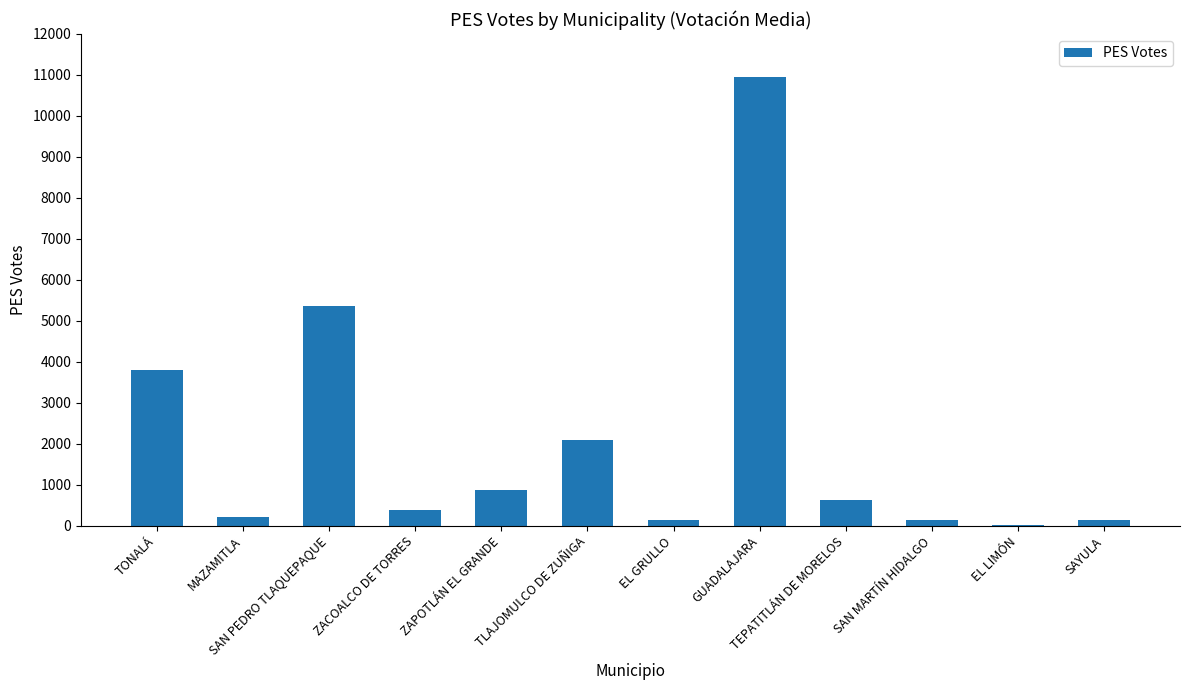

What is the change in value from ZACOALCO DE TORRES to SAN MARTÍN HIDALGO?

-233